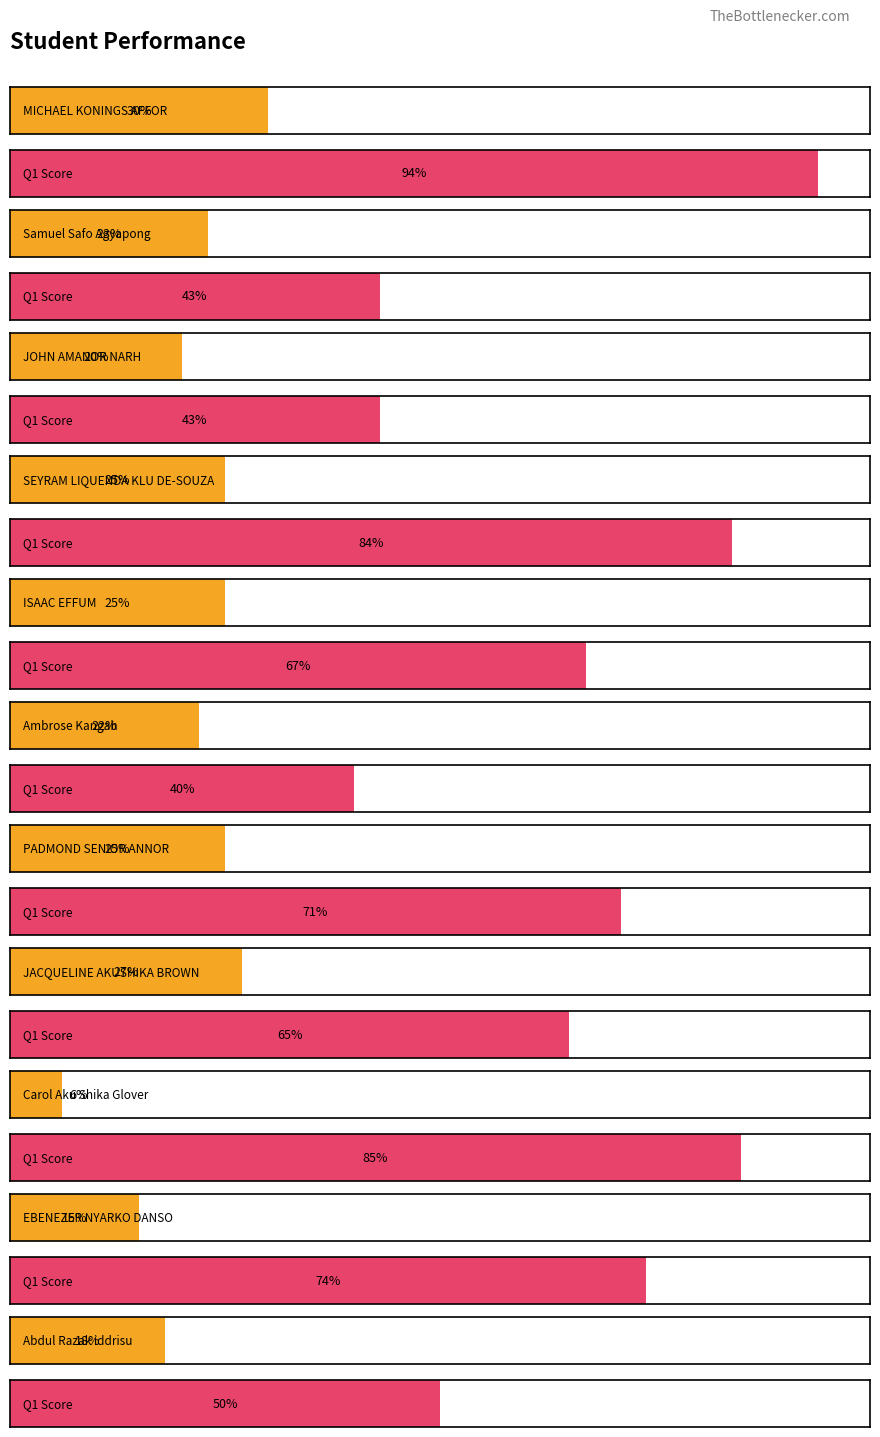

How many values in the Q1 Score series are below 67?

5